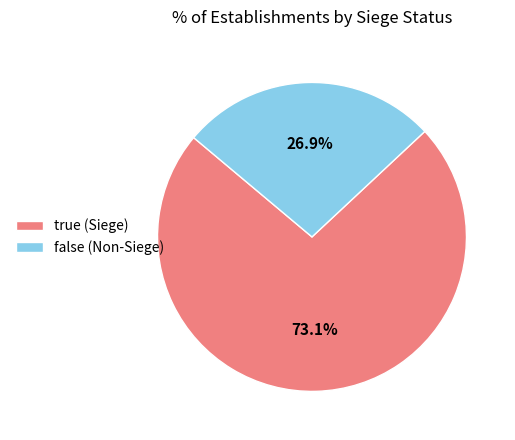

Between true (Siege) and false (Non-Siege), which is larger?

true (Siege)